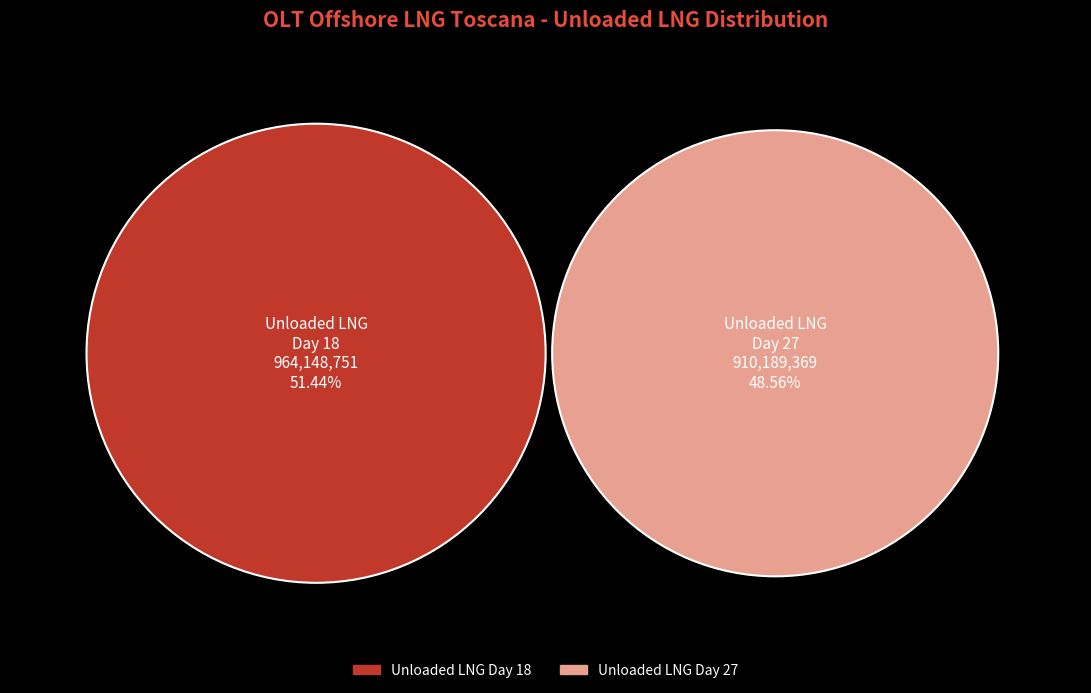

True or false: Day 18 (Unloaded LNG) accounts for 51% of the total.

True